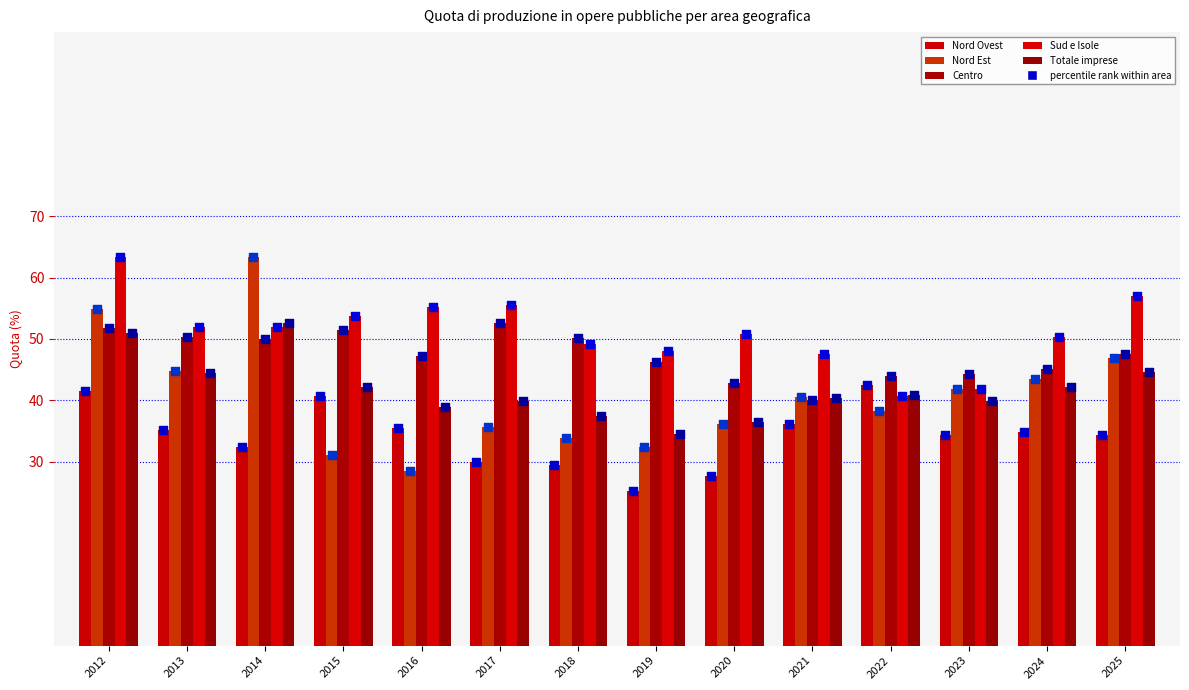

At how many categories does at least one series exceed 49?

10